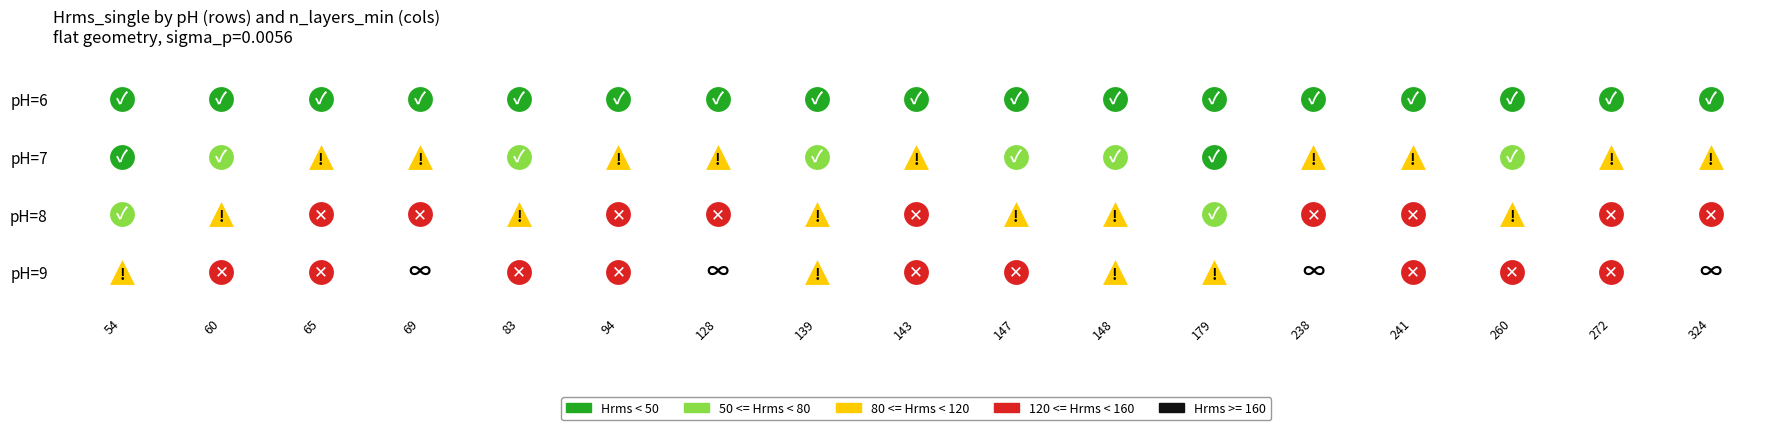

Which label corresponds to the smallest value in the chart?

54